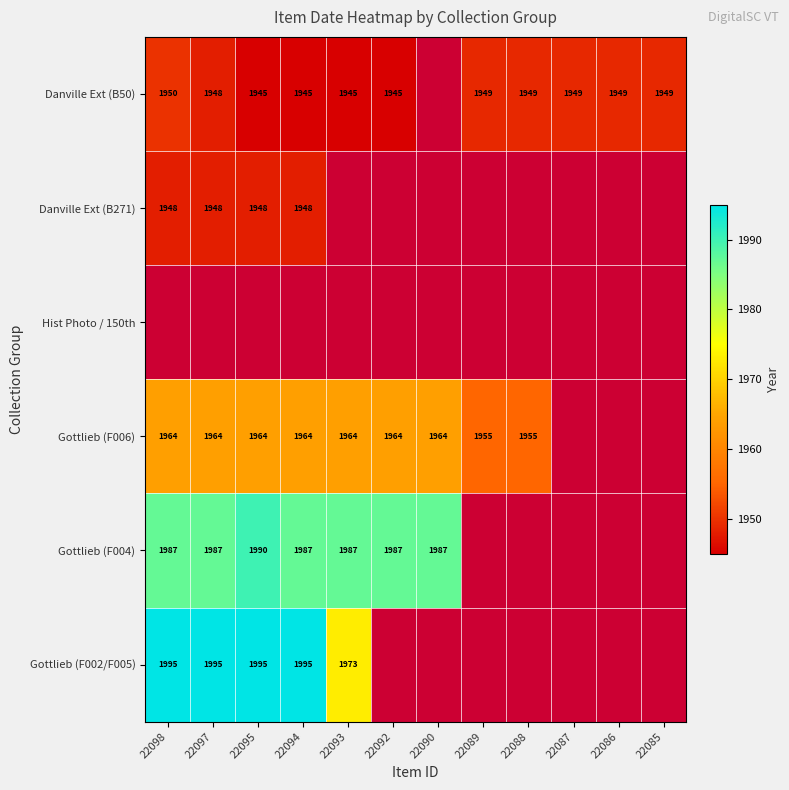

At how many categories does at least one series exceed 1956?

7